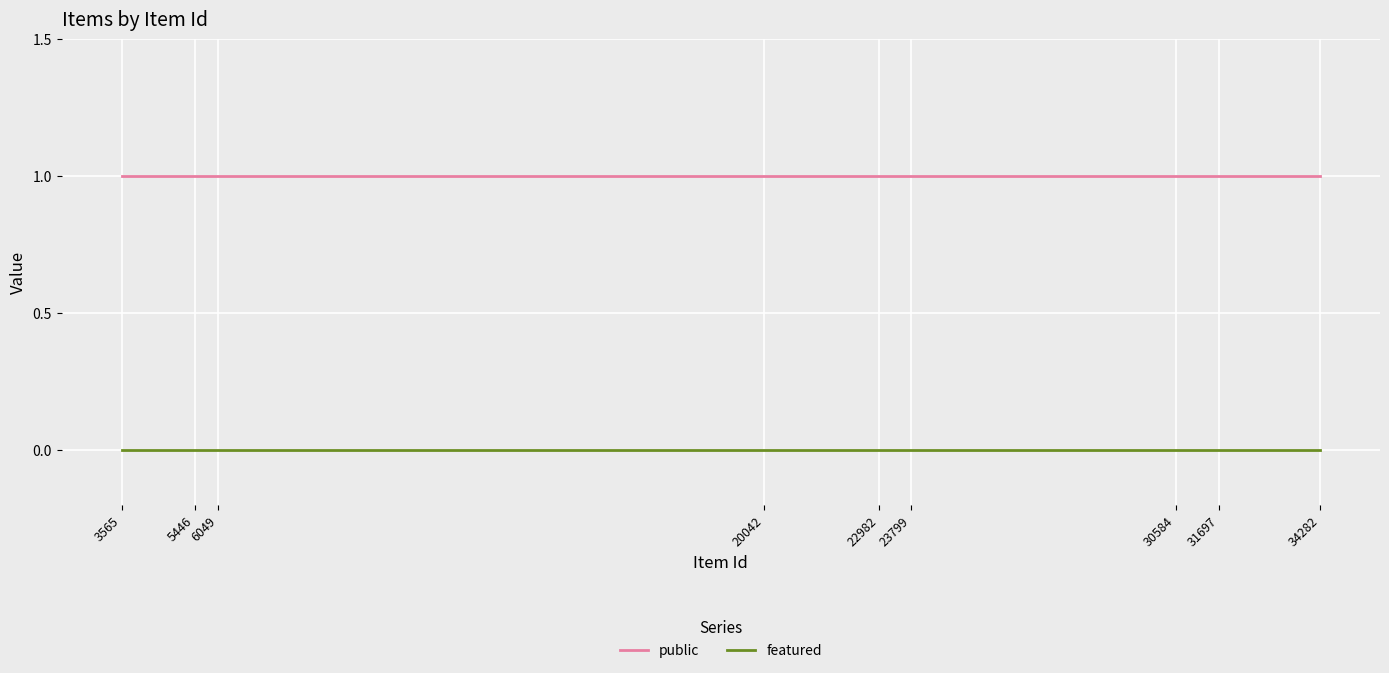

Which series has the largest total across all categories?

public